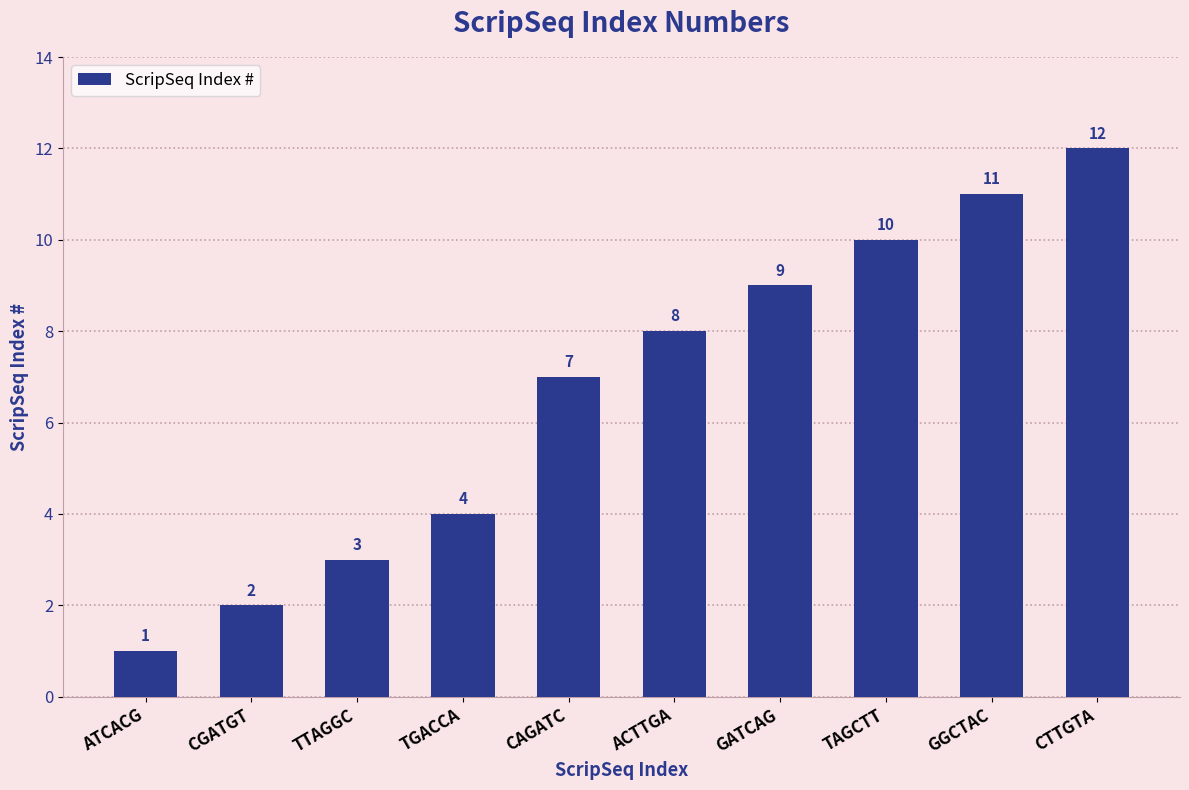

What is the change in value from CGATGT to TGACCA?

+2